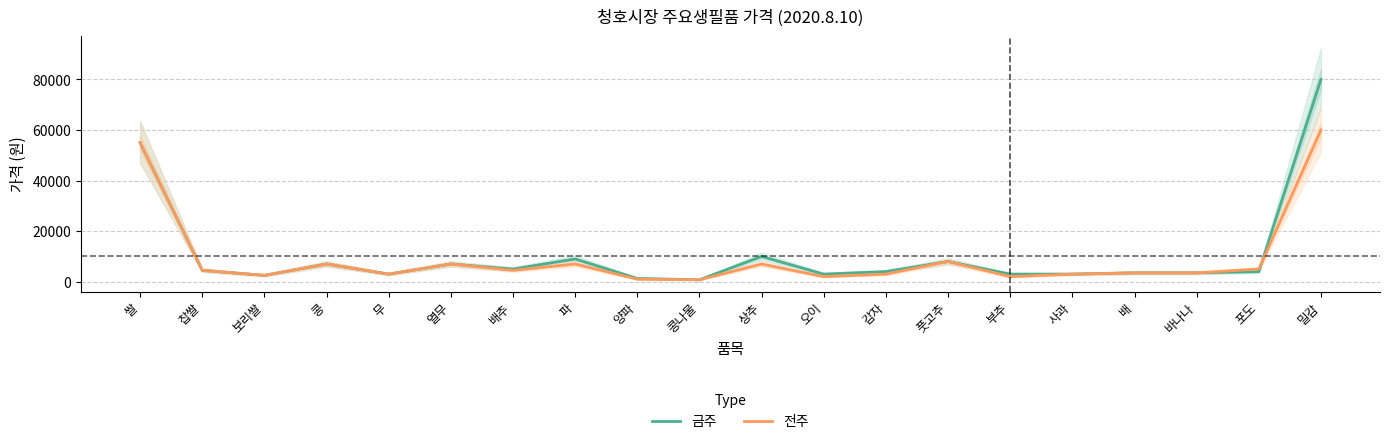

What is the total value across all series at 포도?

9000